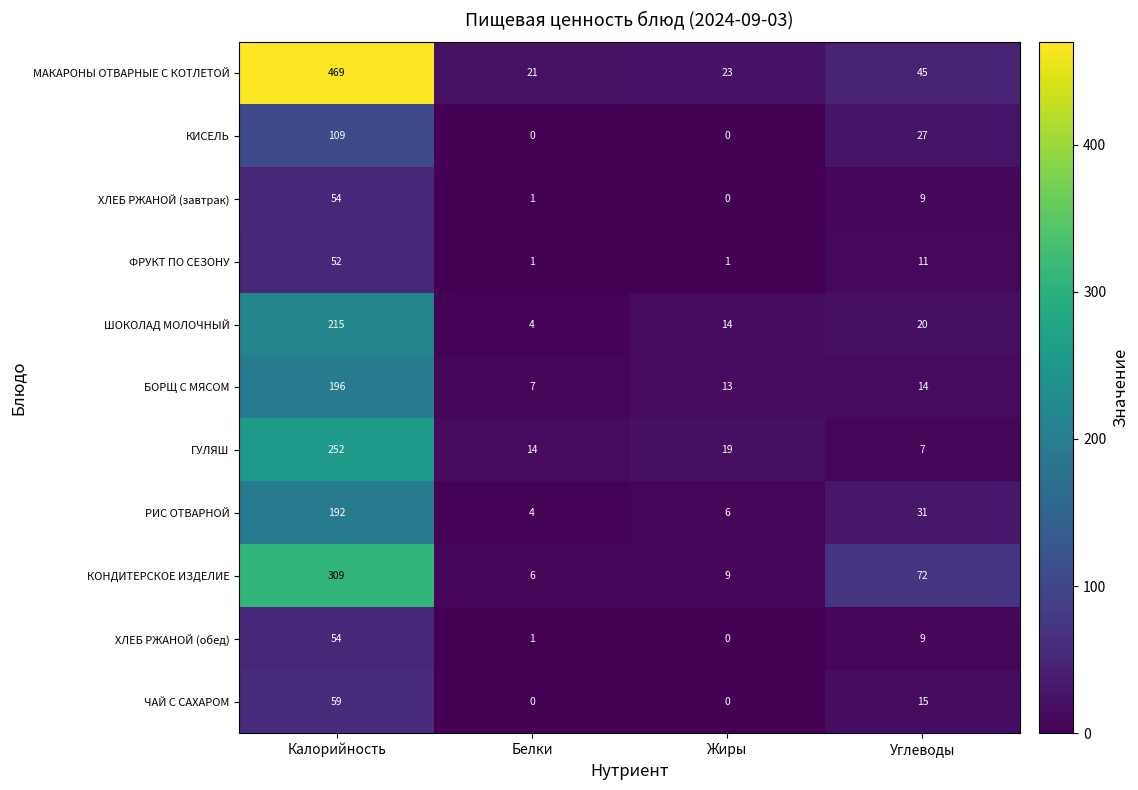

Which series changed the most between Белки and Углеводы?

КОНДИТЕРСКОЕ ИЗДЕЛИЕ